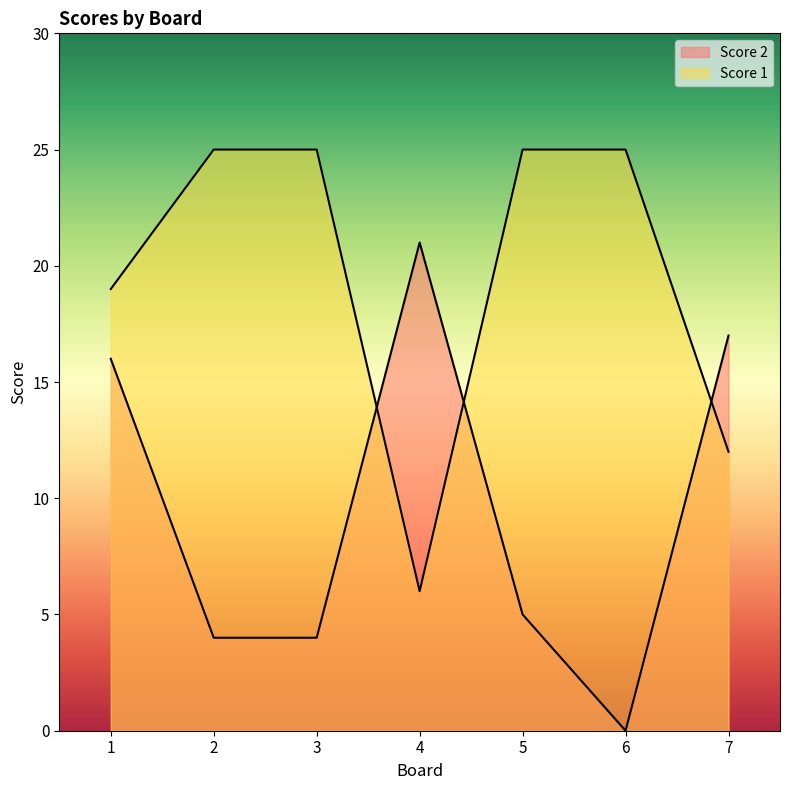

What value does the Score 1 series have at 5?

25